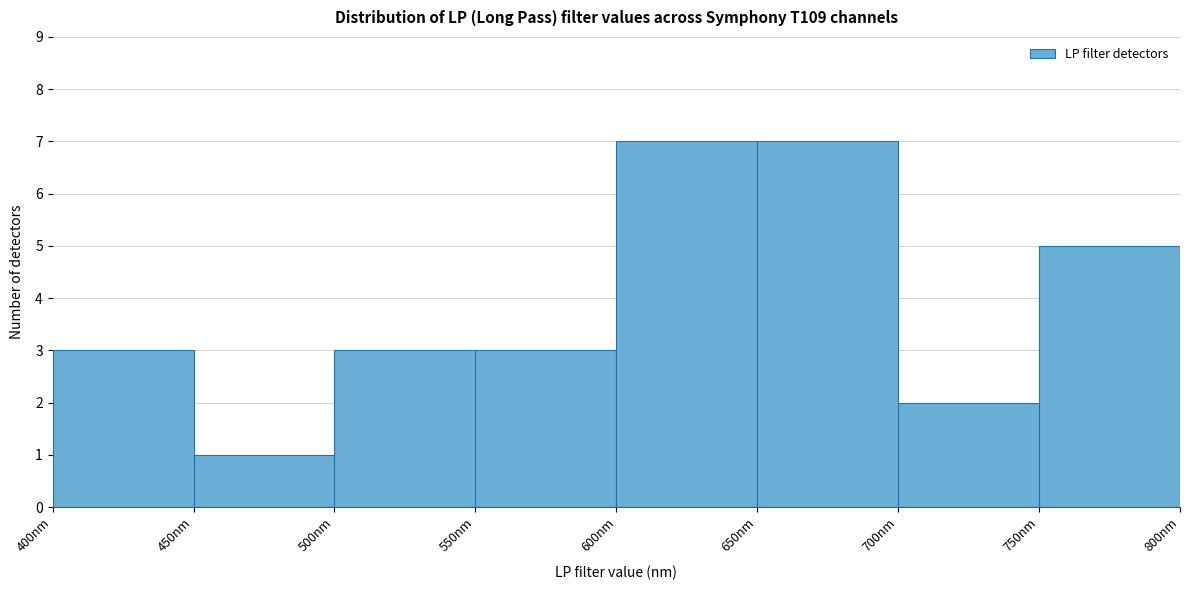

Reading left to right, list every bar in this chart as the range it spans on the x-axis followed by its height. The values are not printed on the chart, so give them approximately, as read against the axis.

400 to 450: 3
450 to 500: 1
500 to 550: 3
550 to 600: 3
600 to 650: 7
650 to 700: 7
700 to 750: 2
750 to 800: 5